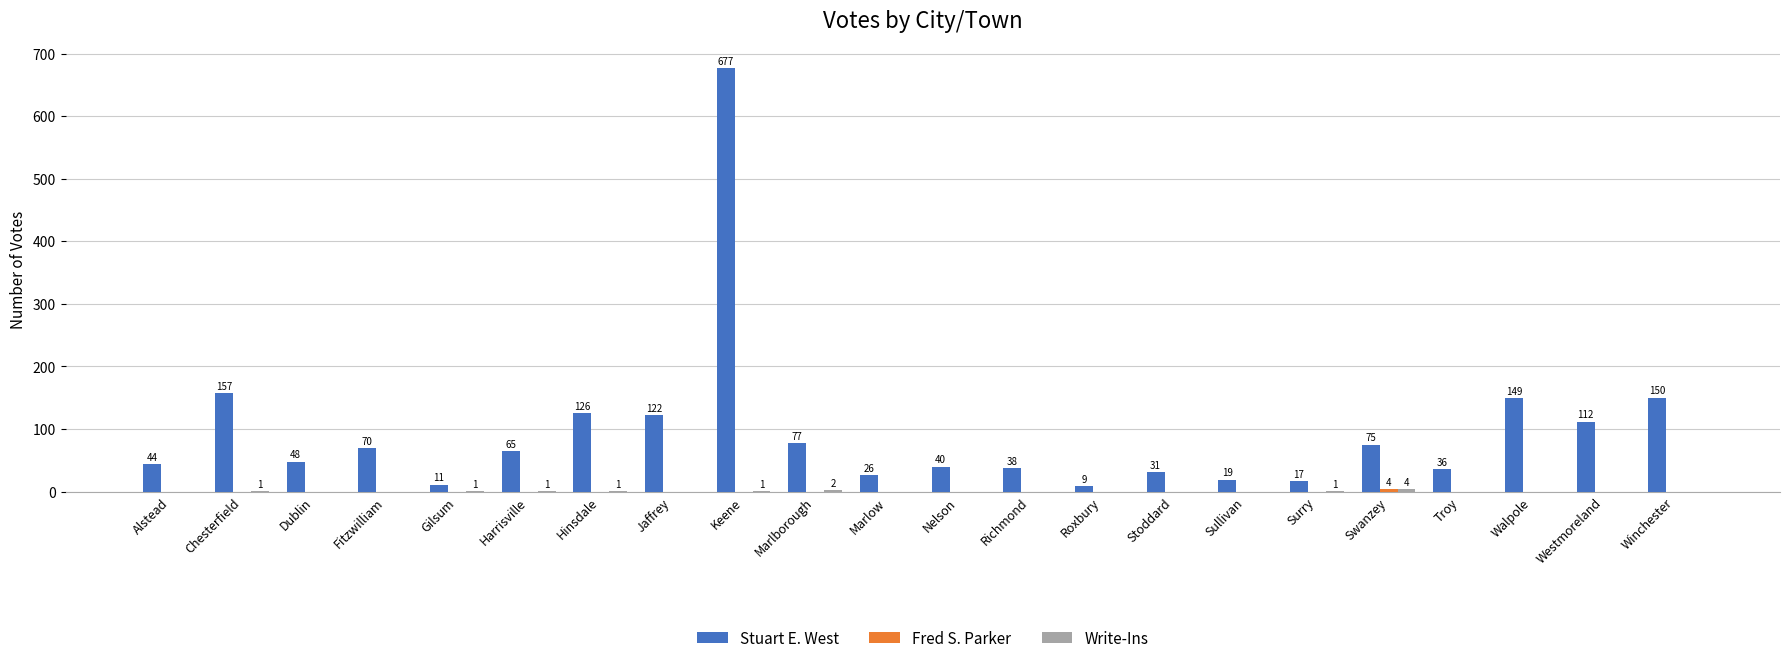

The Stuart E. West series shows 77 at Marlborough. True or false?

True